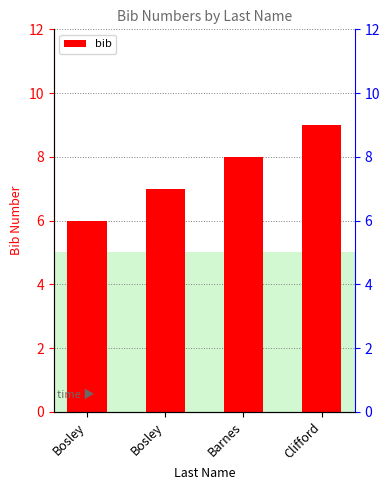

What is the change in value from Bosley to Clifford?

+2